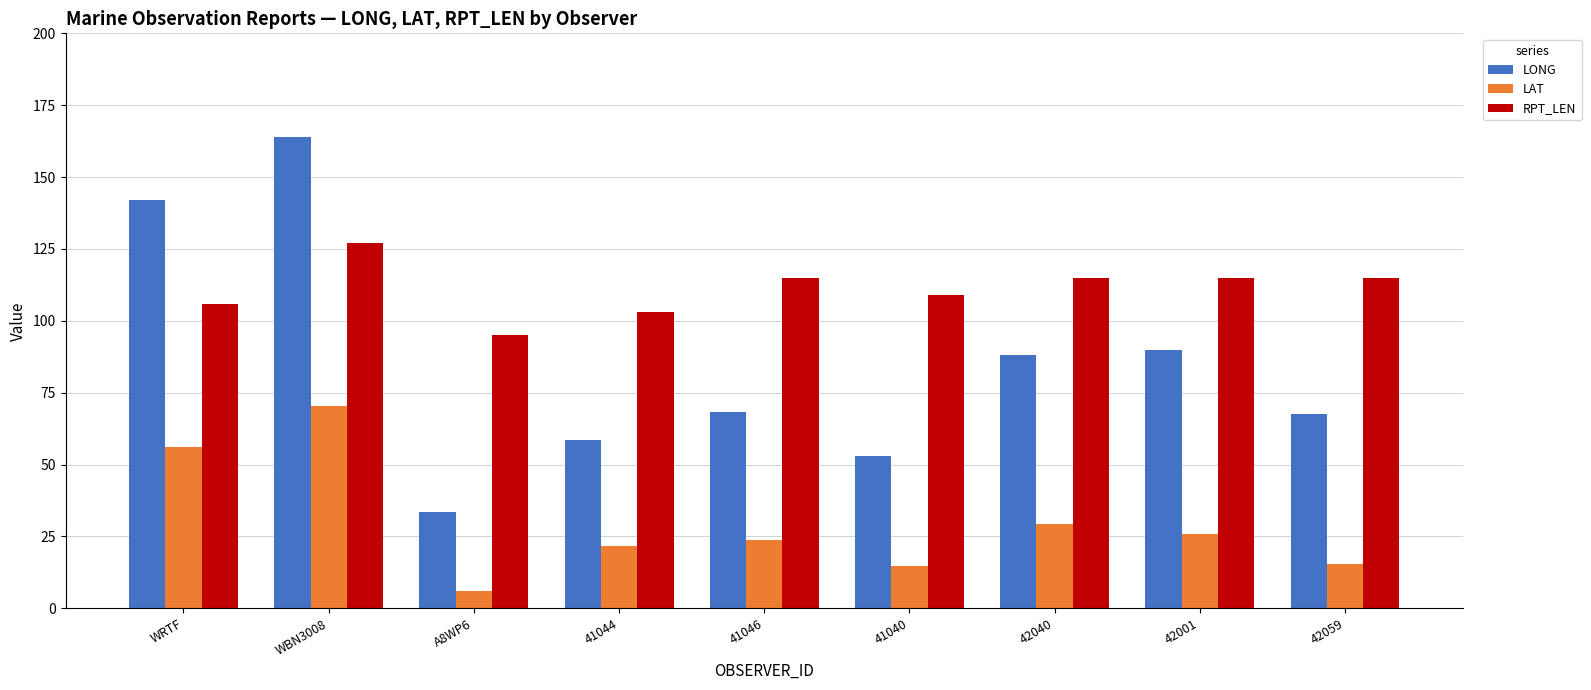

What is the total value across all series at 41040?

176.7